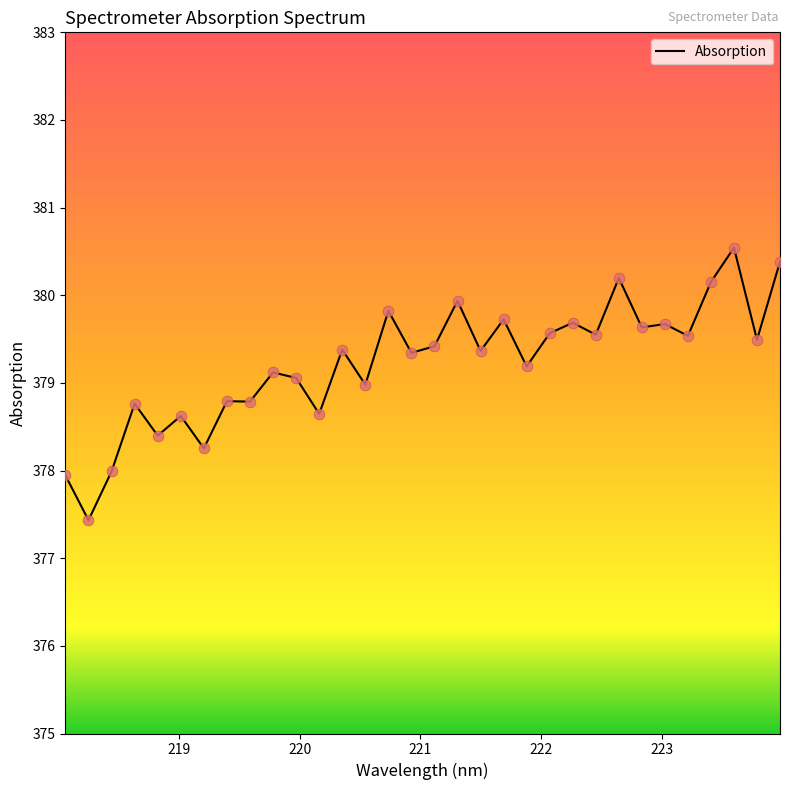

What is the difference between the maximum and minimum values?

3.1